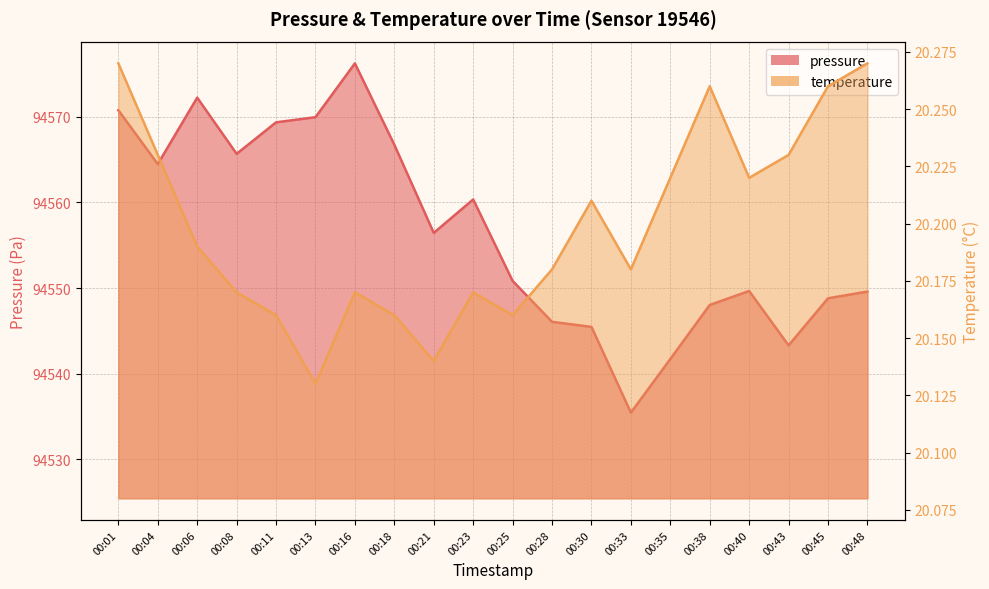

What is the difference between the second highest and minimum values in the temperature series?

0.1